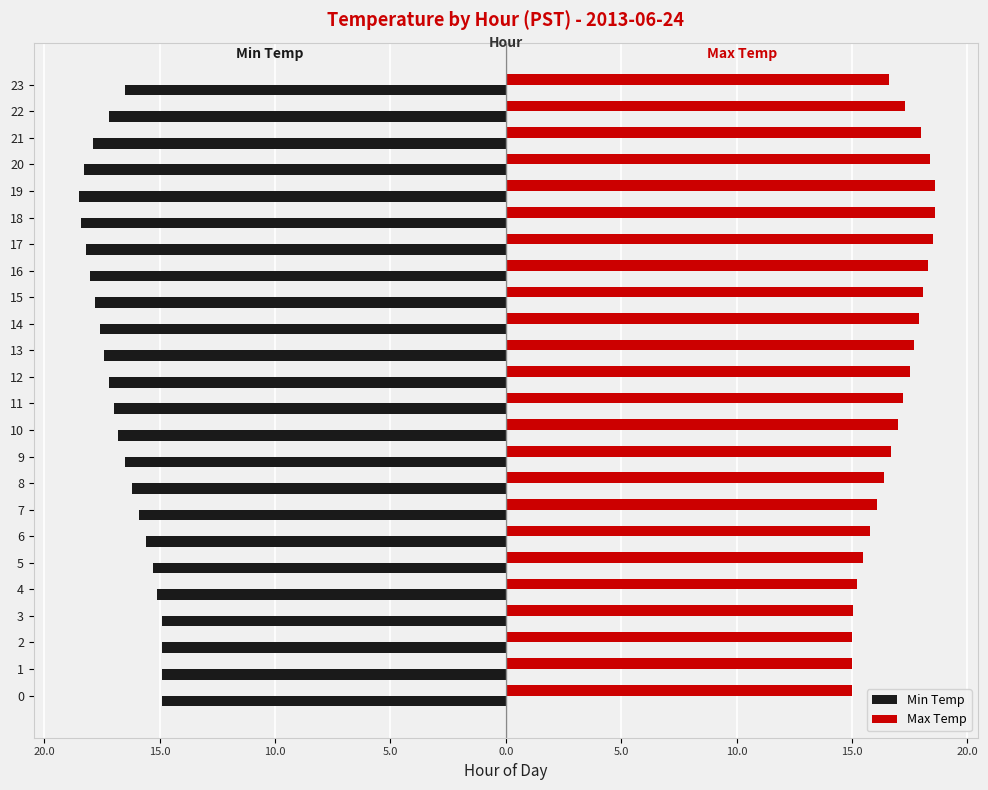

At which category does the chart reach its peak across all series?

18